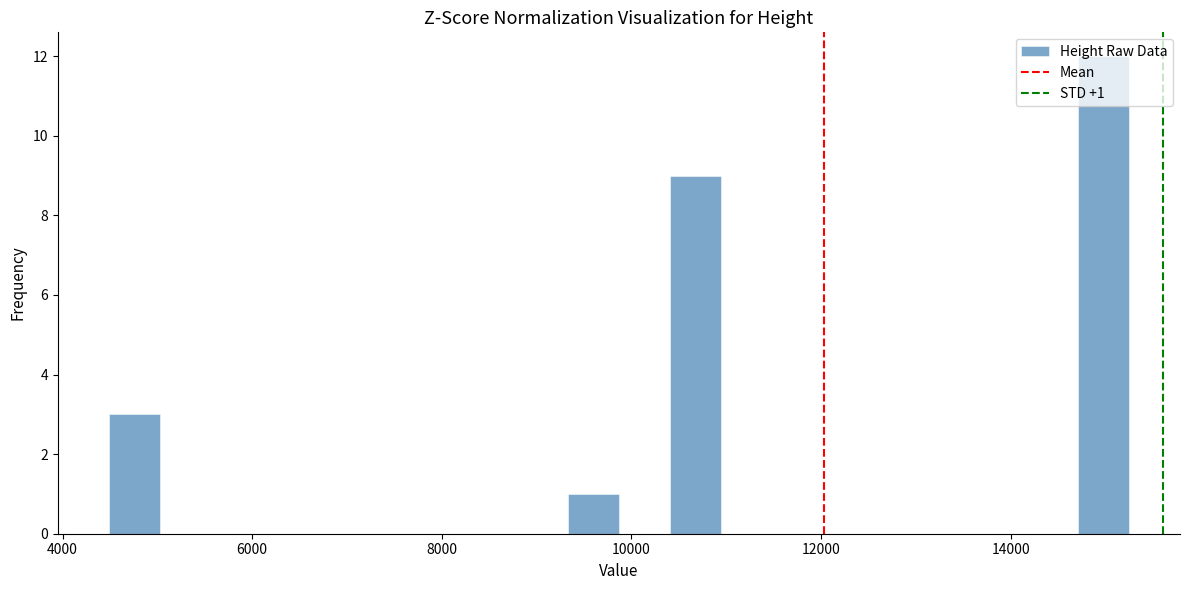

Around what value on the x-axis is the tallest bar? Give the approximate position of its centre, as read against the axis.

15000